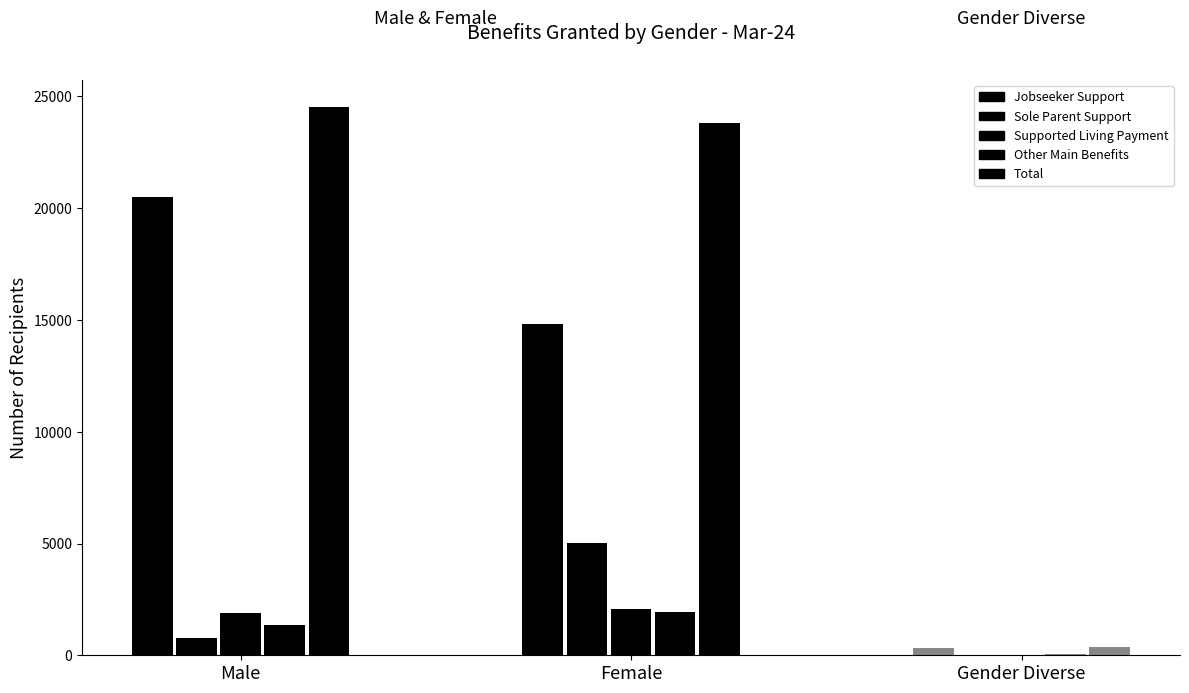

What position from the right is Female?

2